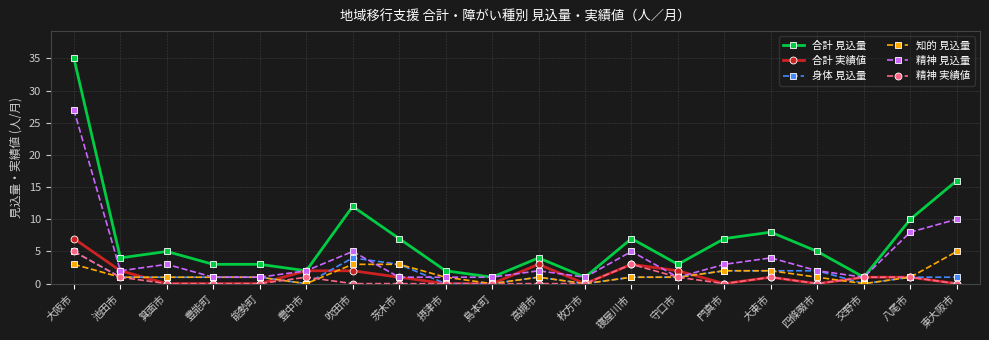

What is the sum of all 合計 実績値 values?

25